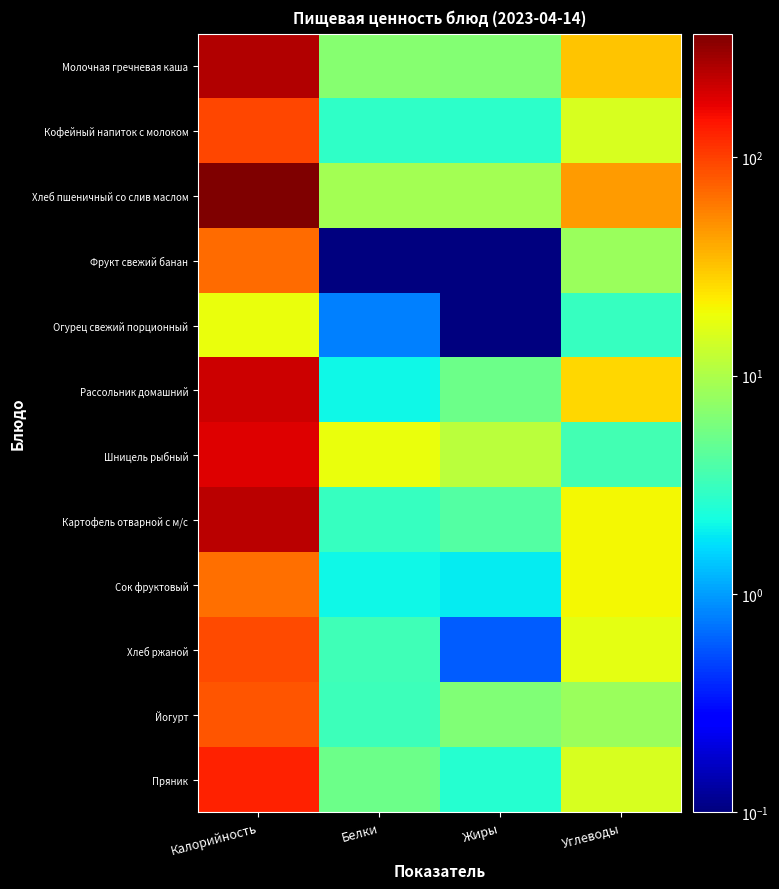

Reading left to right, extract all data points from this chart.

Молочная гречневая каша: Калорийность=252.7	Белки=6.7	Жиры=6.5	Углеводы=32.1
Кофейный напиток с молоком: Калорийность=94.0	Белки=2.9	Жиры=2.8	Углеводы=14.9
Хлеб пшеничный со слив маслом: Калорийность=368.0	Белки=9.0	Жиры=9.0	Углеводы=44.8
Фрукт свежий банан: Калорийность=68.7	Белки=0.1	Жиры=0.1	Углеводы=8.3
Огурец свежий порционный: Калорийность=18.4	Белки=0.8	Жиры=0.1	Углеводы=3.0
Рассольник домашний: Калорийность=211.0	Белки=2.1	Жиры=5.2	Углеводы=26.6
Шницель рыбный: Калорийность=182.0	Белки=18.4	Жиры=11.5	Углеводы=3.5
Картофель отварной с м/с: Калорийность=238.3	Белки=3.1	Жиры=4.0	Углеводы=20.0
Сок фруктовый: Калорийность=65.6	Белки=2.1	Жиры=1.9	Углеводы=19.9
Хлеб ржаной: Калорийность=90.5	Белки=3.3	Жиры=0.6	Углеводы=17.1
Йогурт: Калорийность=82.5	Белки=3.2	Жиры=6.3	Углеводы=8.1
Пряник: Калорийность=129.0	Белки=5.2	Жиры=2.6	Углеводы=14.9